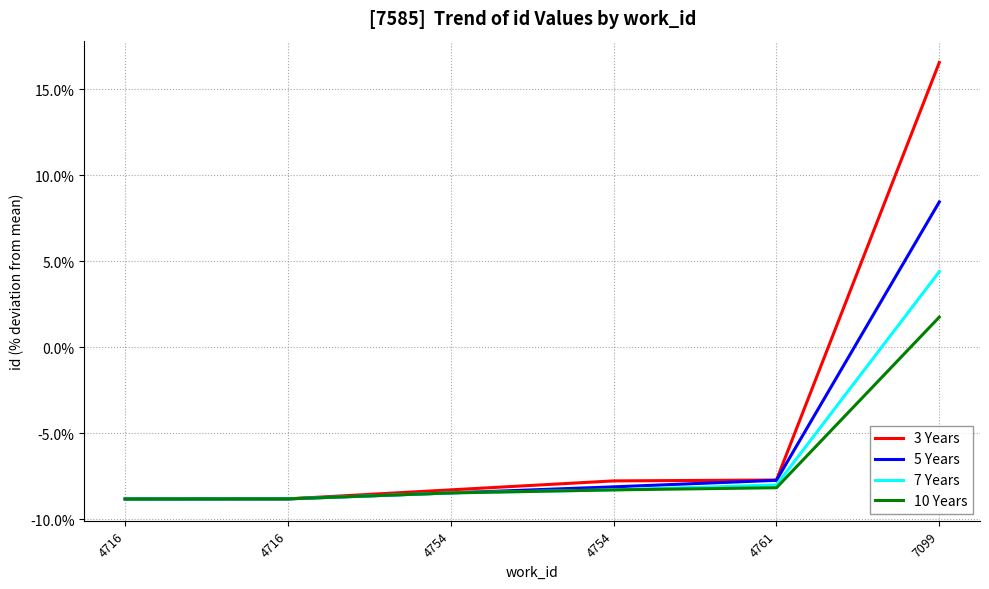

How many negative values does the 10 Years series have?

5